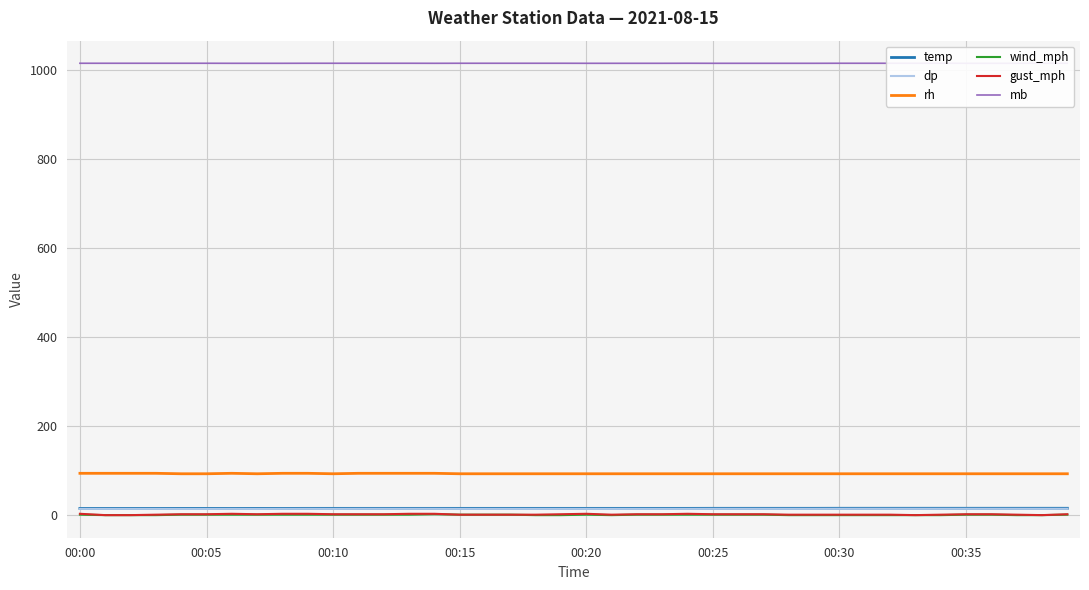

Rank the series by their maximum value, from lowest to highest.

wind_mph, gust_mph, dp, temp, rh, mb